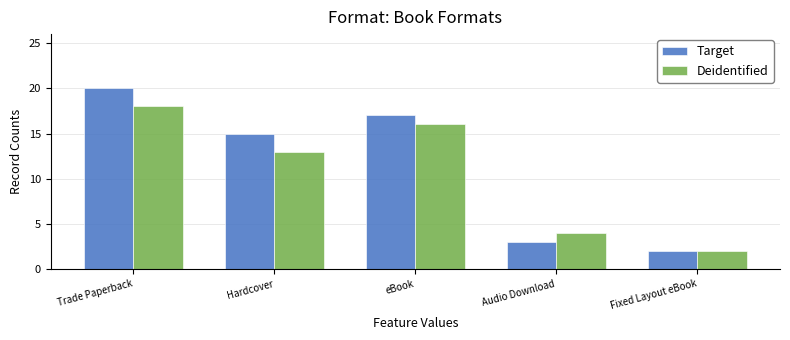

Between Hardcover and Fixed Layout eBook, which series saw the biggest shift?

Target